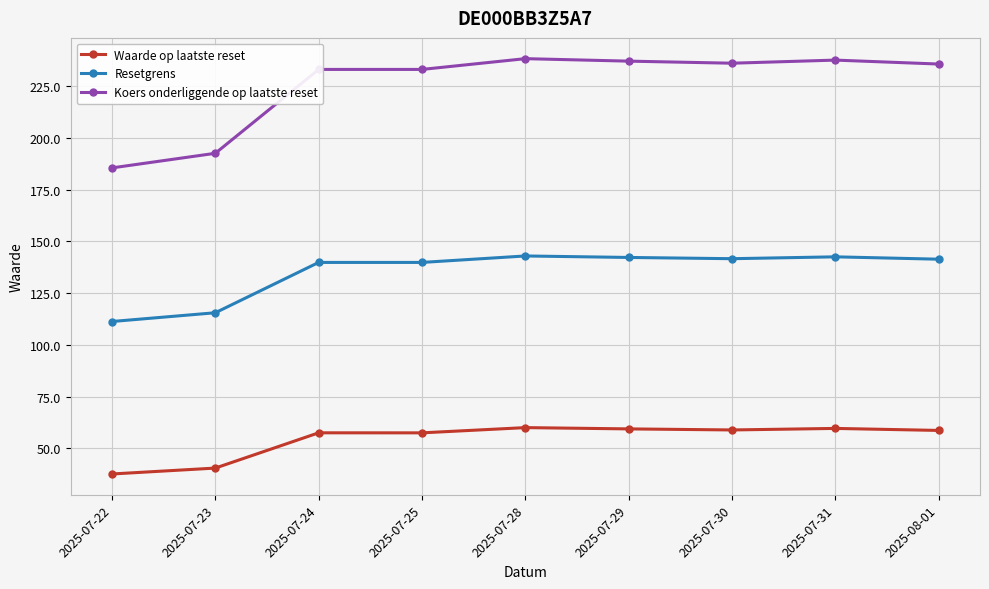

Rank the series by their average value, from highest to lowest.

Koers onderliggende op laatste reset, Resetgrens, Waarde op laatste reset